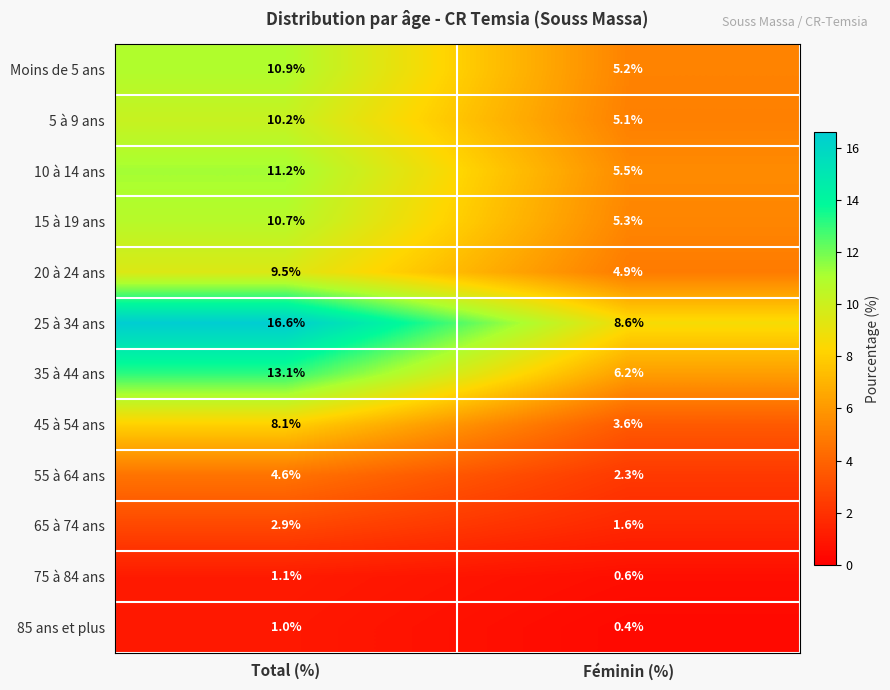

Reading left to right, extract all data points from this chart.

Moins de 5 ans: 10.9	5.2
5 à 9 ans: 10.2	5.1
10 à 14 ans: 11.2	5.5
15 à 19 ans: 10.7	5.3
20 à 24 ans: 9.5	4.9
25 à 34 ans: 16.6	8.6
35 à 44 ans: 13.1	6.2
45 à 54 ans: 8.1	3.6
55 à 64 ans: 4.6	2.3
65 à 74 ans: 2.9	1.6
75 à 84 ans: 1.1	0.6
85 ans et plus: 1.0	0.4